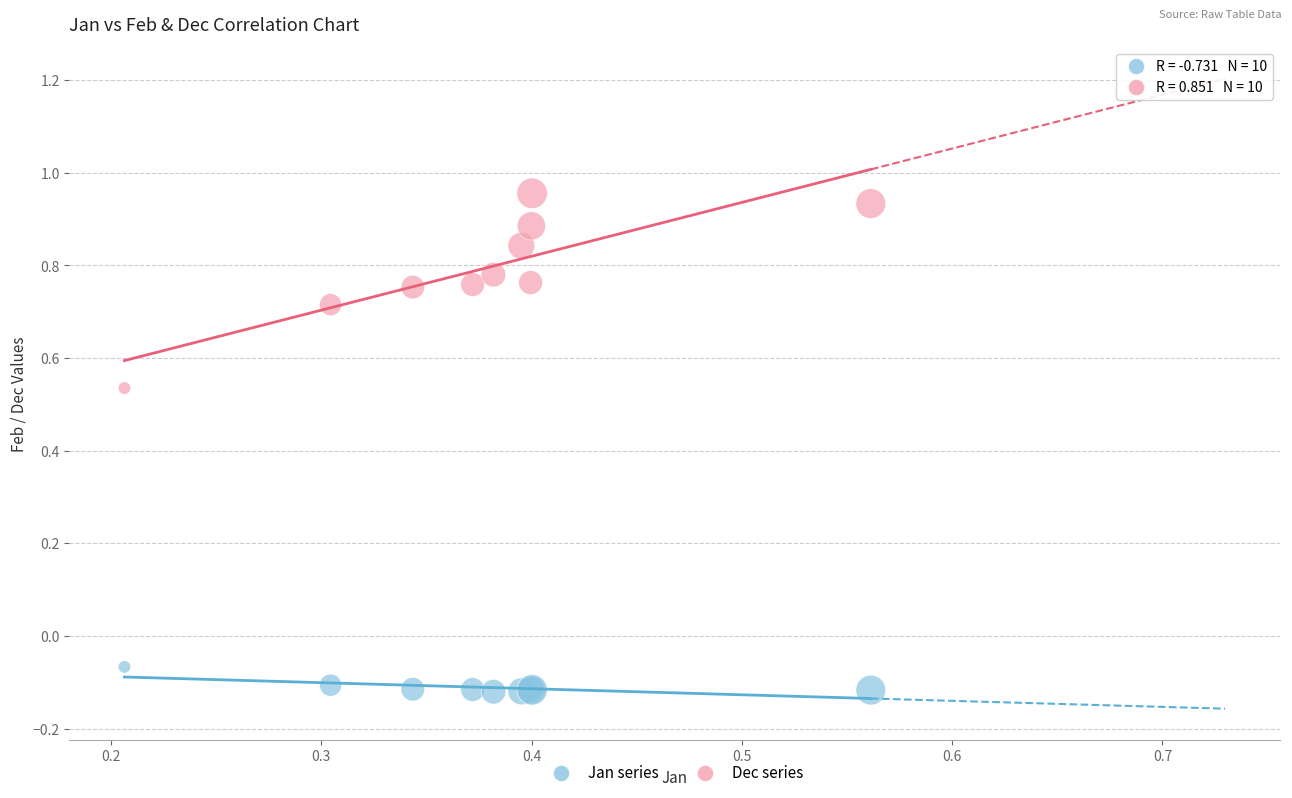

What is the X range (max minus min) for the scatter plot?

0.4